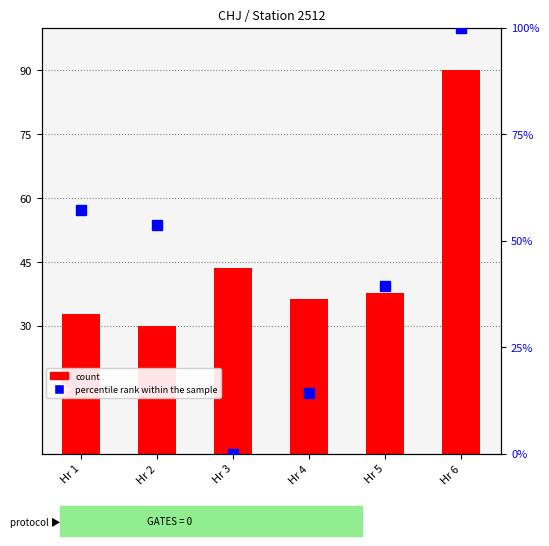

What is the total value across all series at Hr 2?

83.6